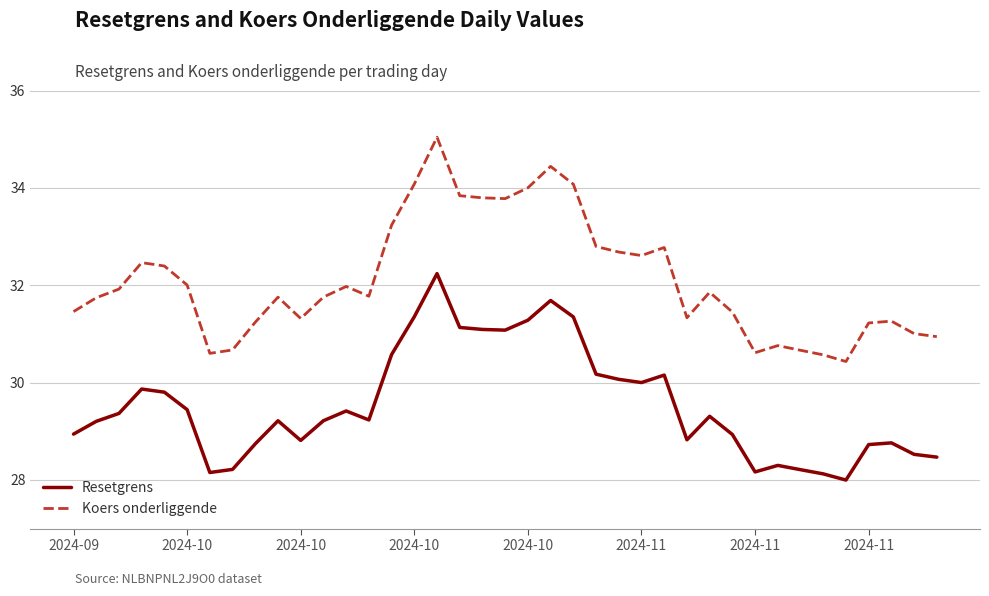

Which series has the largest total across all categories?

Koers onderliggende